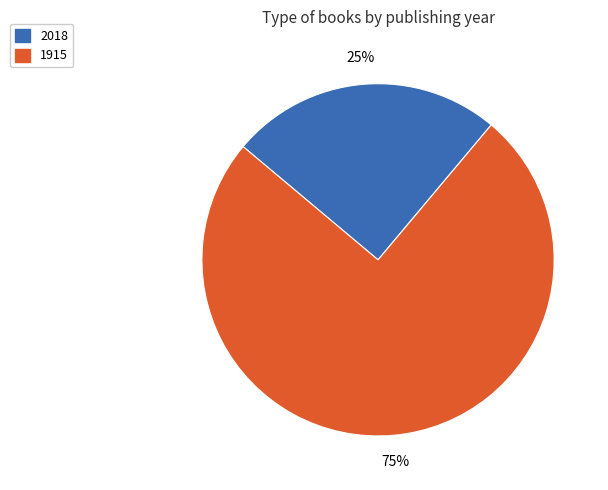

Does any single category account for the majority?

Yes